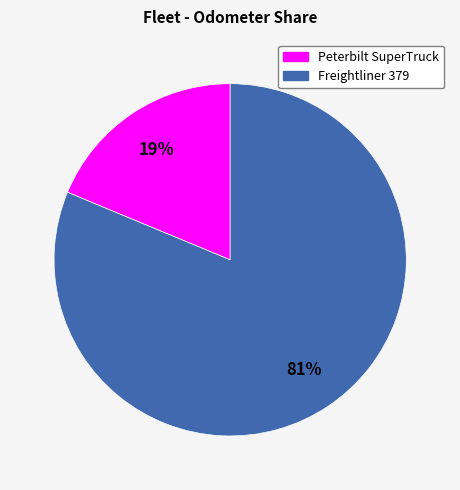

What is the smallest slice in the pie chart?

Peterbilt SuperTruck